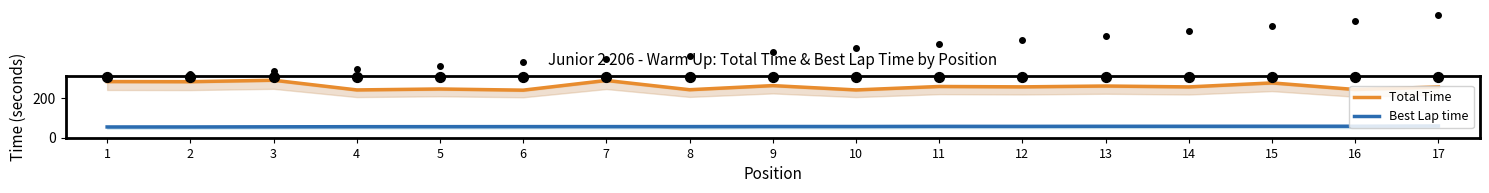

At which category is the sum across all series the highest?

3